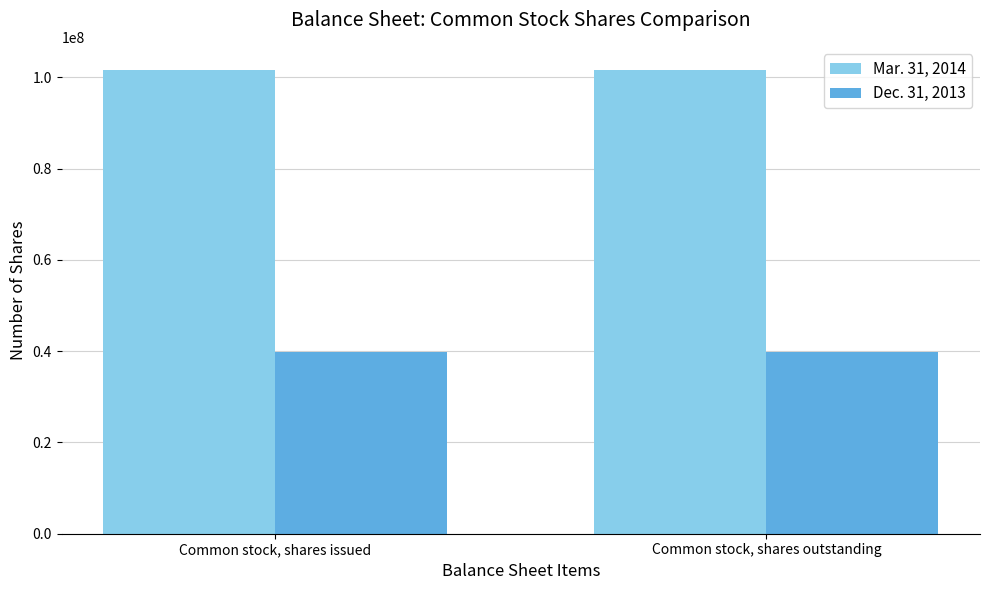

The Mar. 31, 2014 series shows 67515285 at Common stock, shares issued. True or false?

False